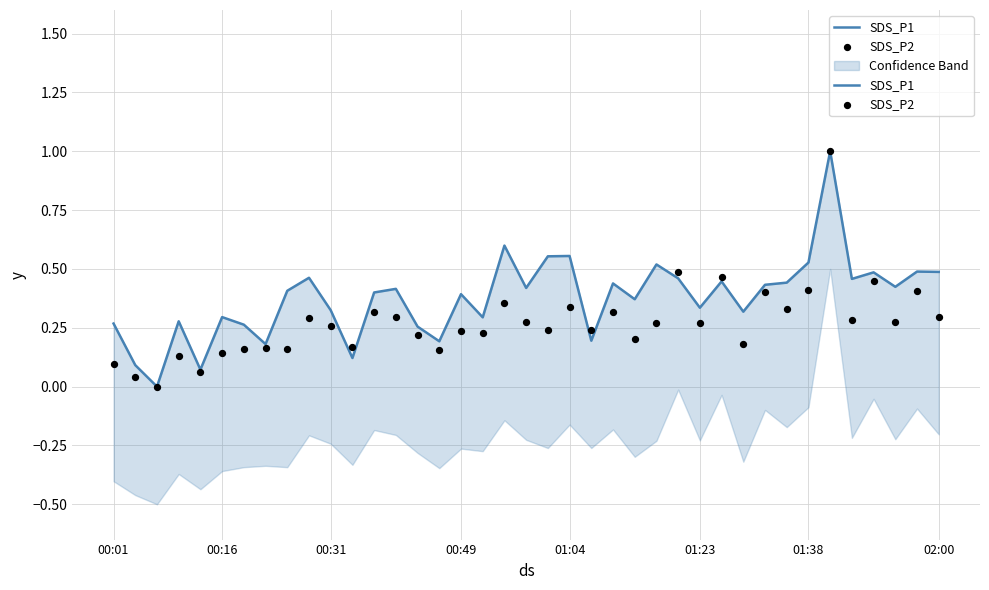

At which category is the sum across all series the highest?

33